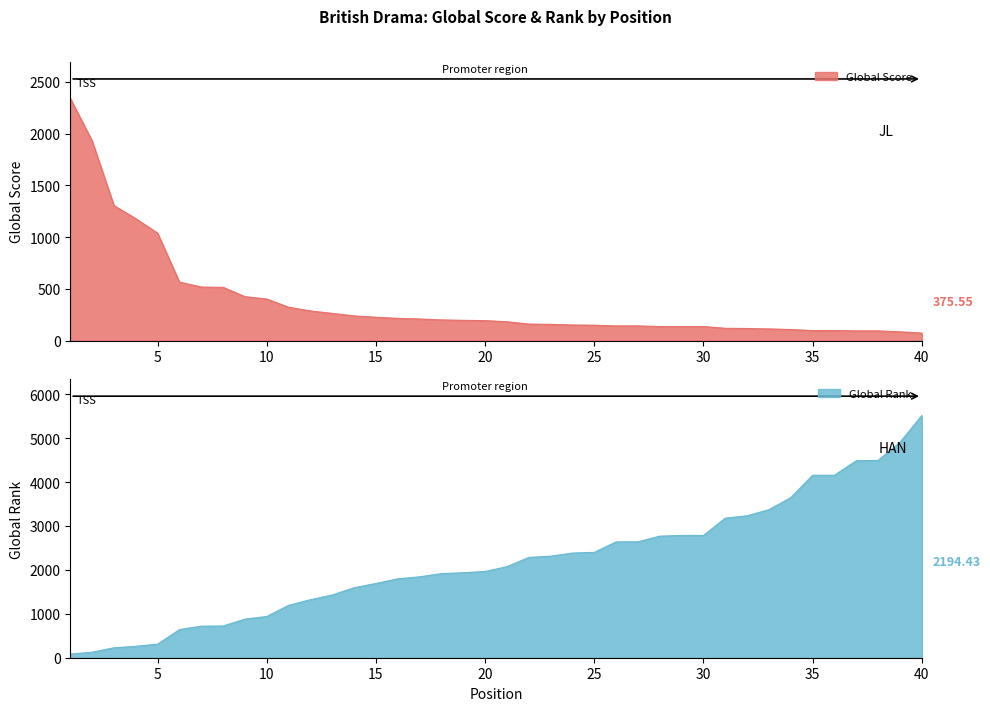

Where is Global Score nearest to the value 1207?

4